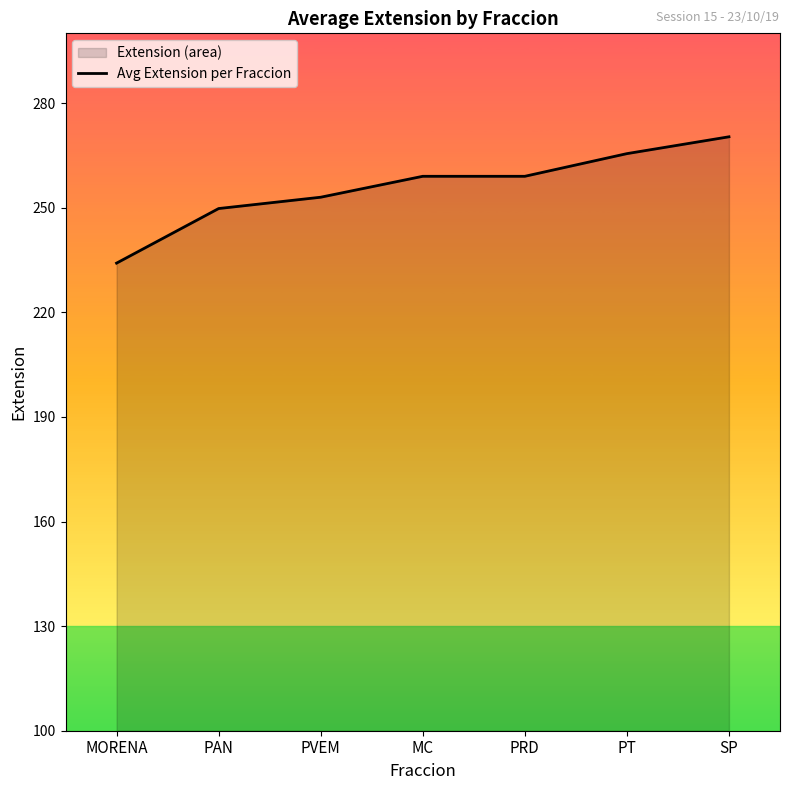

Approximately how many times larger is the value at SP compared to MORENA?

1.2